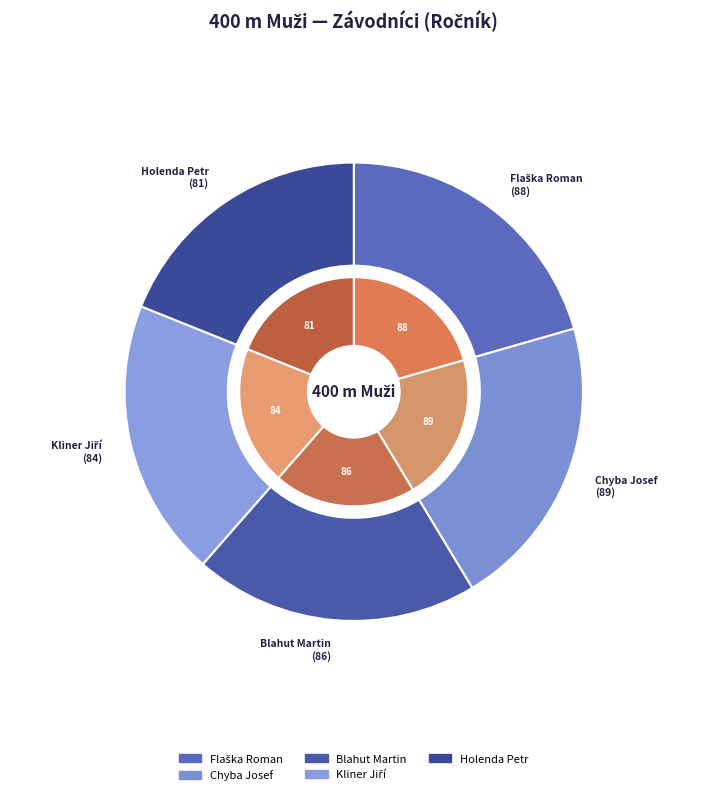

To the nearest percent, what percentage of the pie is Chyba Josef?

21%